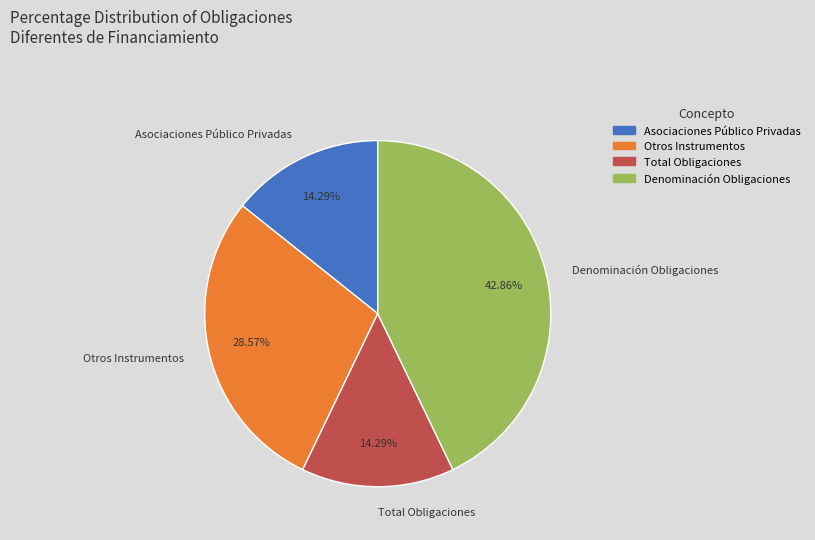

How many segments does this pie chart have?

4